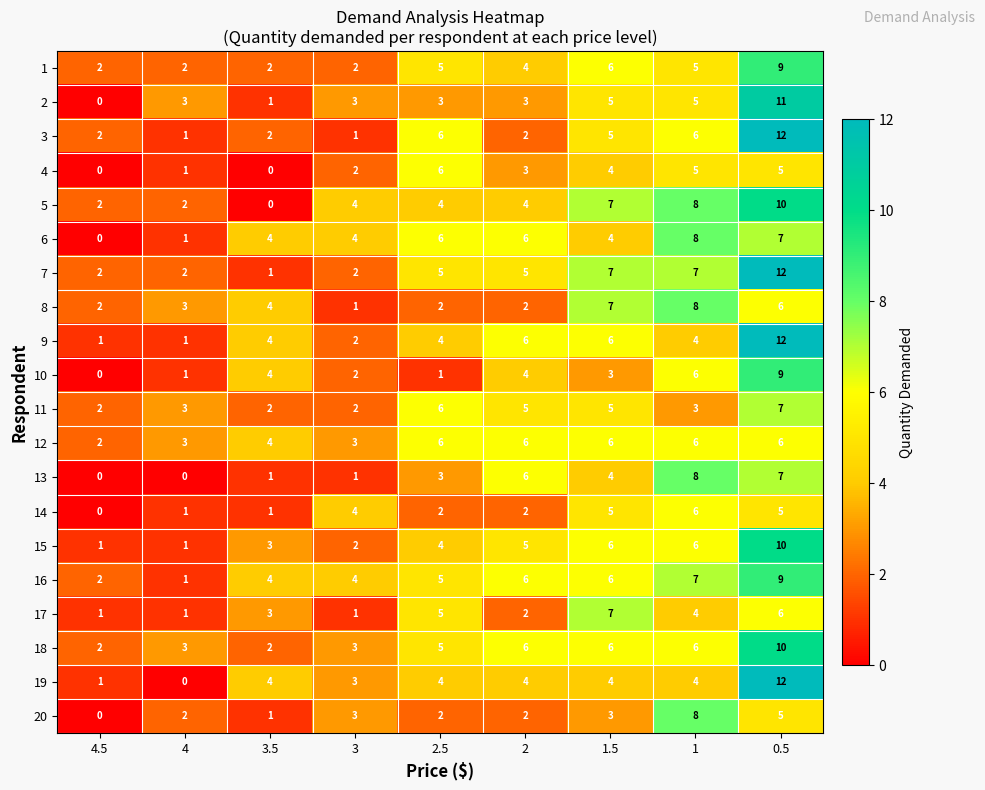

What is the difference between the highest and lowest values at 1.5?

4